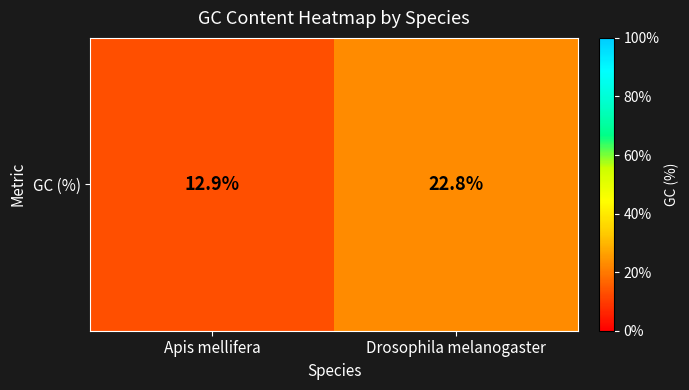

At which label does the data first exceed 22?

Drosophila melanogaster